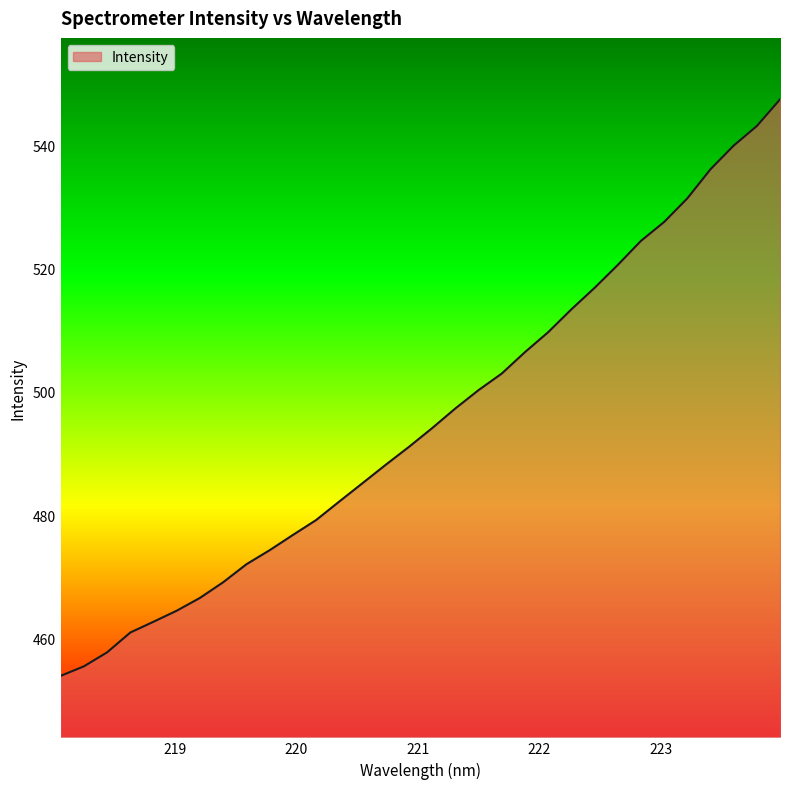

What is the minimum value shown in the chart?

453.9